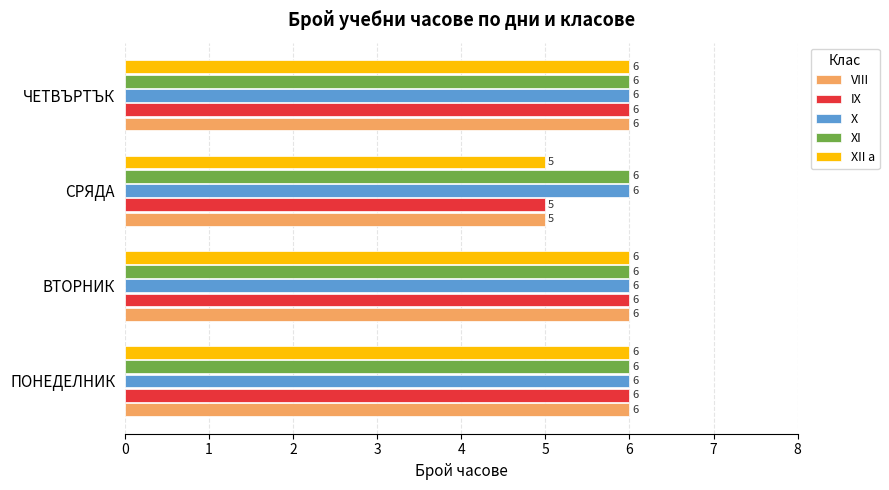

What are all the series names shown in the legend?

VIII, IX, X, XI, XII а